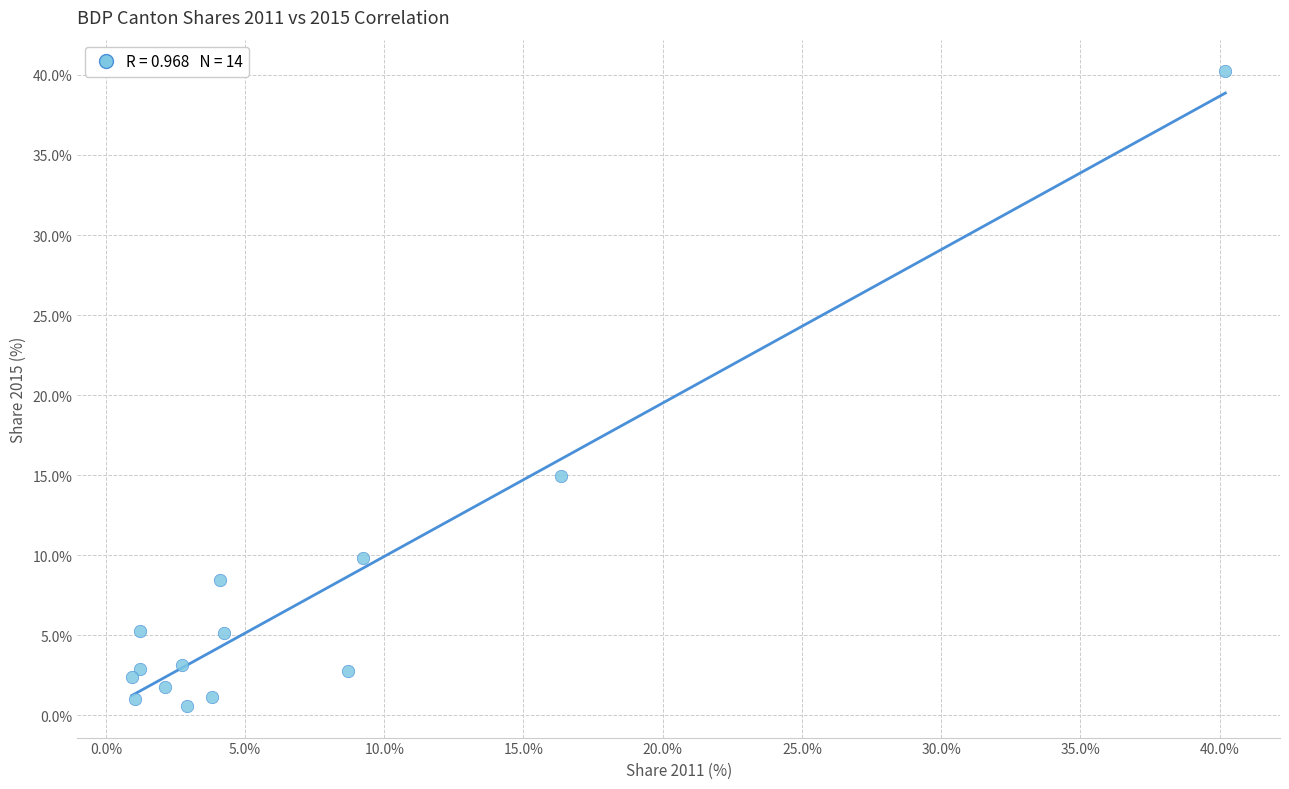

What is the range of X values (max minus min)?

39.3